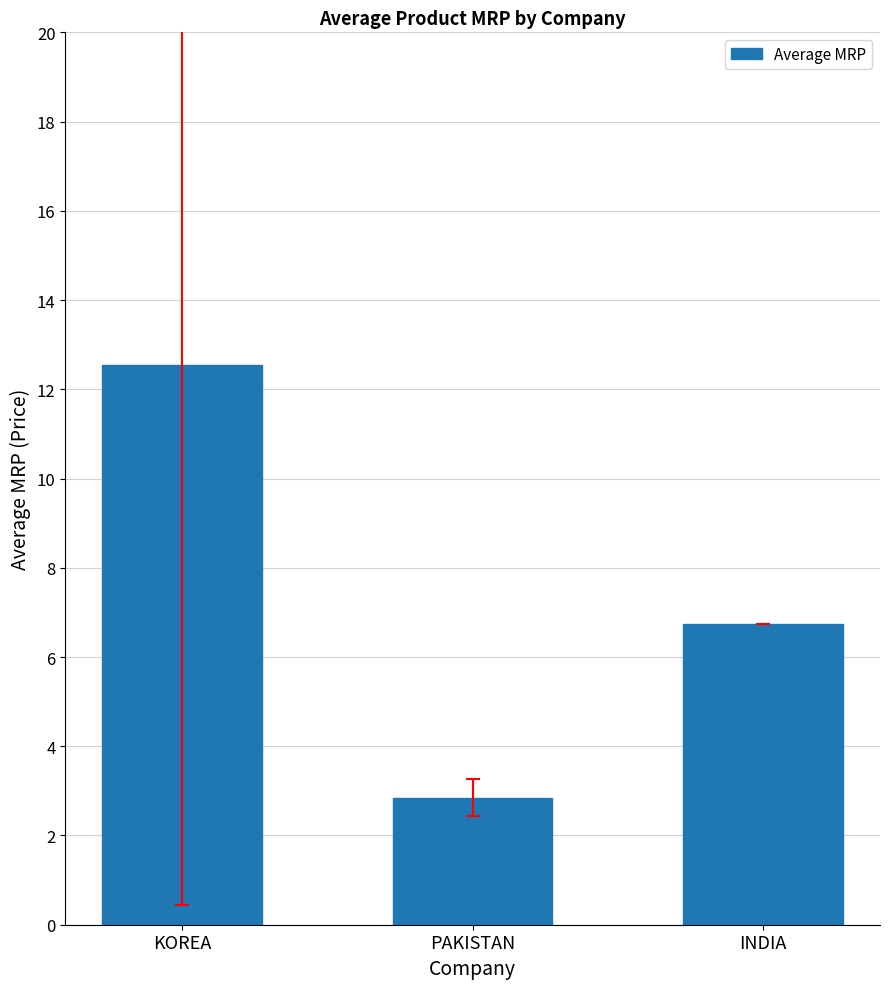

What is the label of the 2nd bar from the right?

PAKISTAN